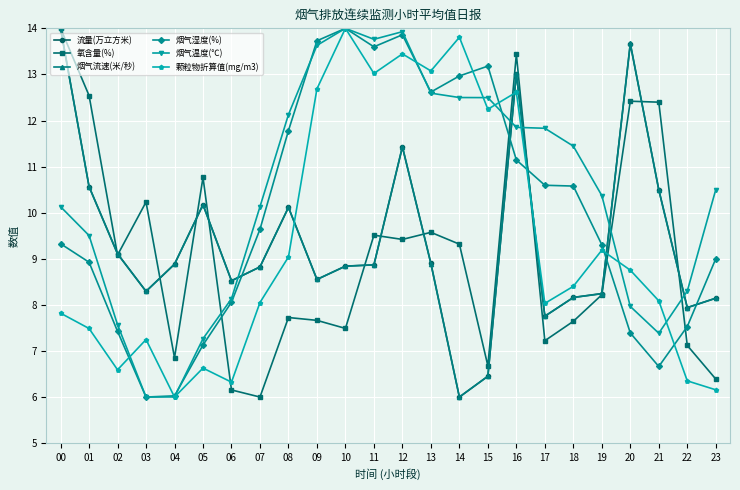

What is the difference between the maximum and minimum values in the 烟气流速(米/秒) series?

8.0